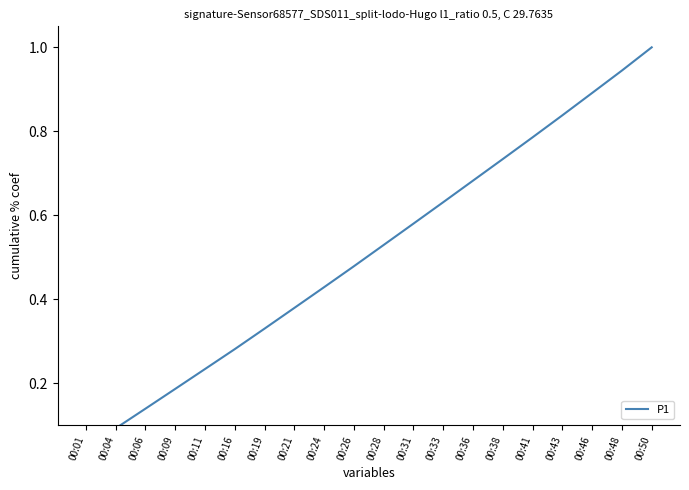

What is the average value?

0.5